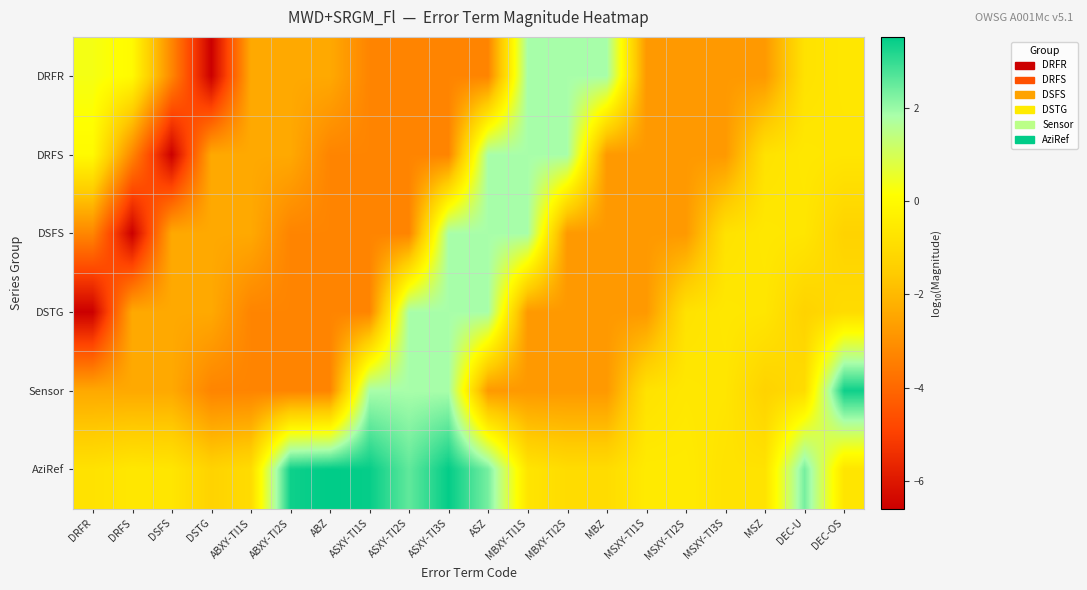

What is the smallest value displayed?

-6.6